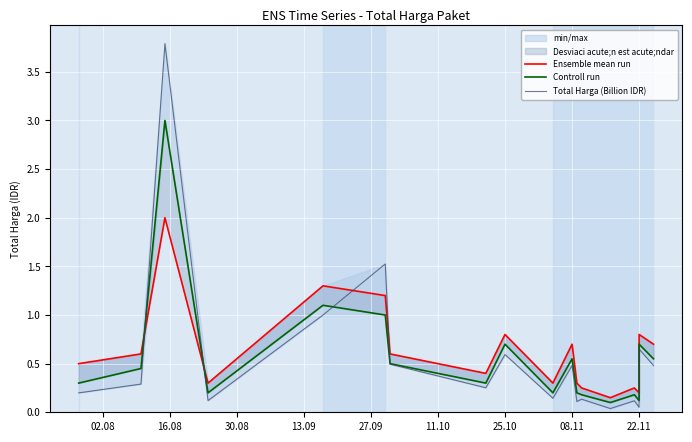

Which series ends up on top after the final intersection of Ensemble mean run and Total Harga (Billion IDR)?

Ensemble mean run